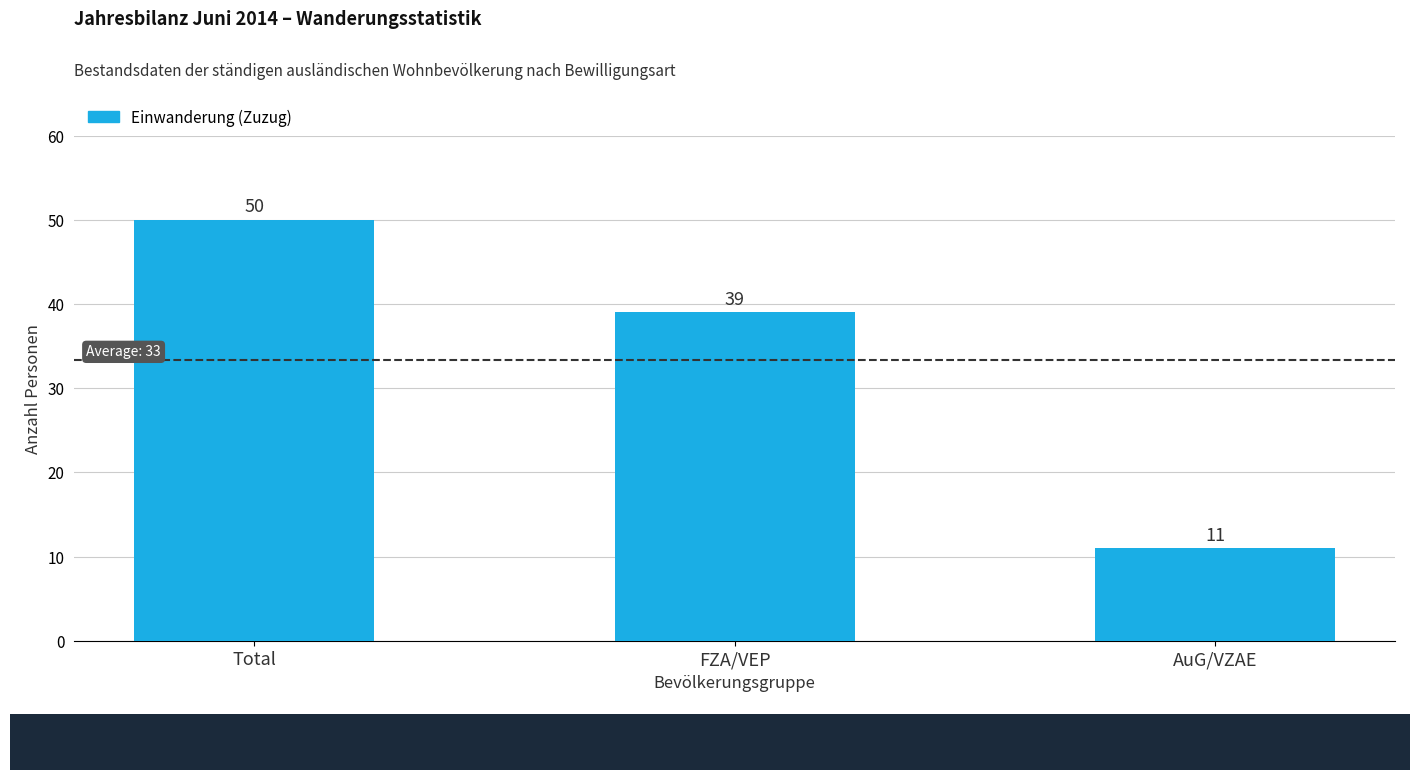

Between AuG/VZAE and Total, which is larger?

Total